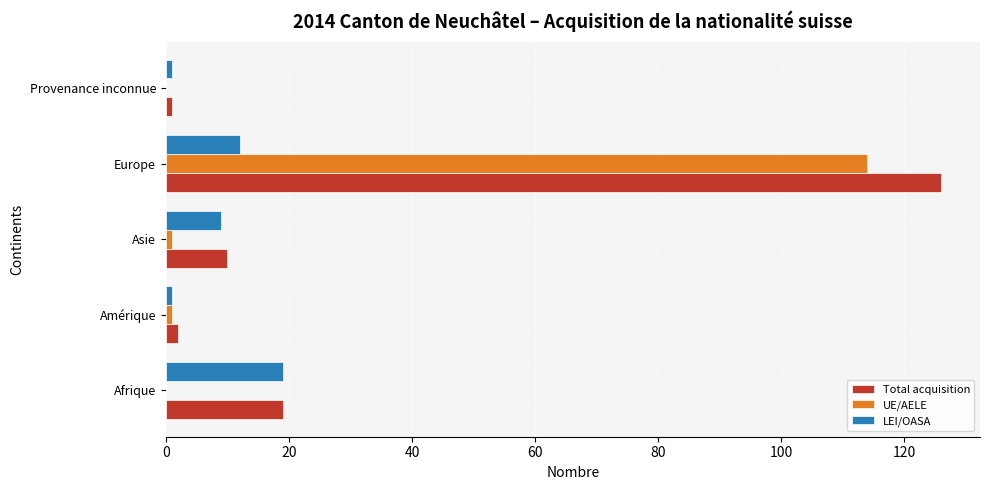

The value of UE/AELE at Afrique is 61. True or false?

False